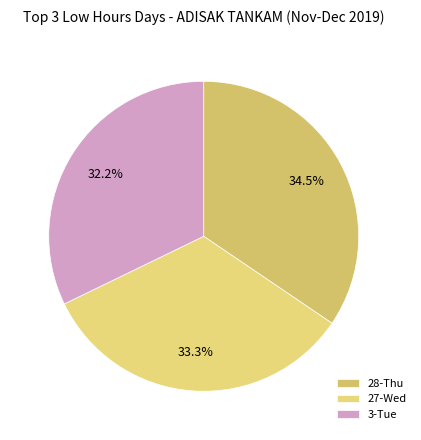

How many segments does this pie chart have?

3